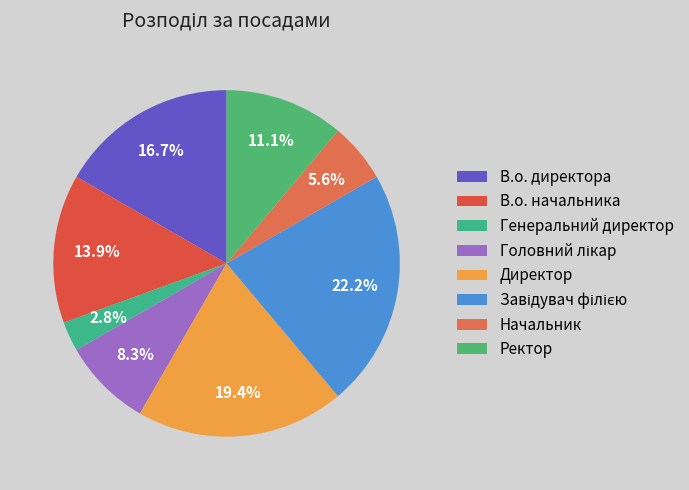

To the nearest percent, what is the difference between the Генеральний директор and Завідувач філією slice percentages?

19%